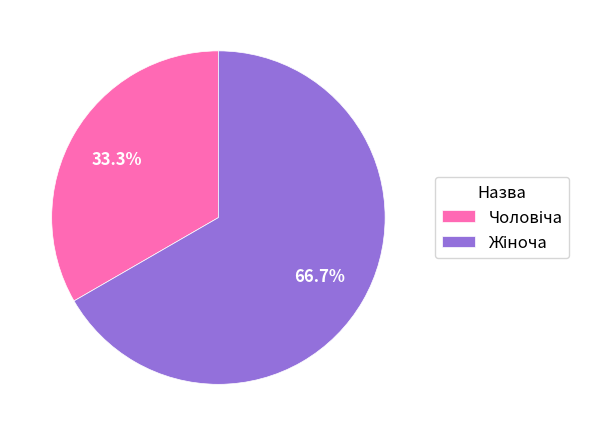

How many segments does this pie chart have?

2